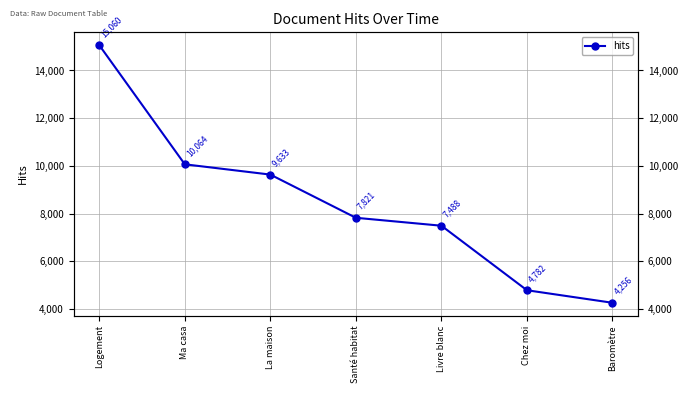

Rank the categories by value from highest to lowest.

Logement, Ma casa, La maison, Santé habitat, Livre blanc, Chez moi, Baromètre